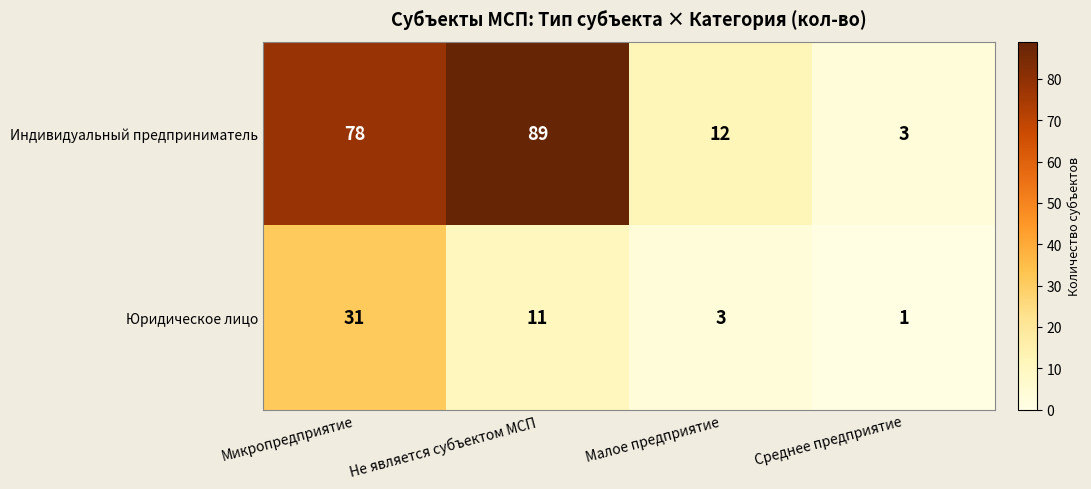

Where is Юридическое лицо nearest to the value 16?

Не является субъектом МСП